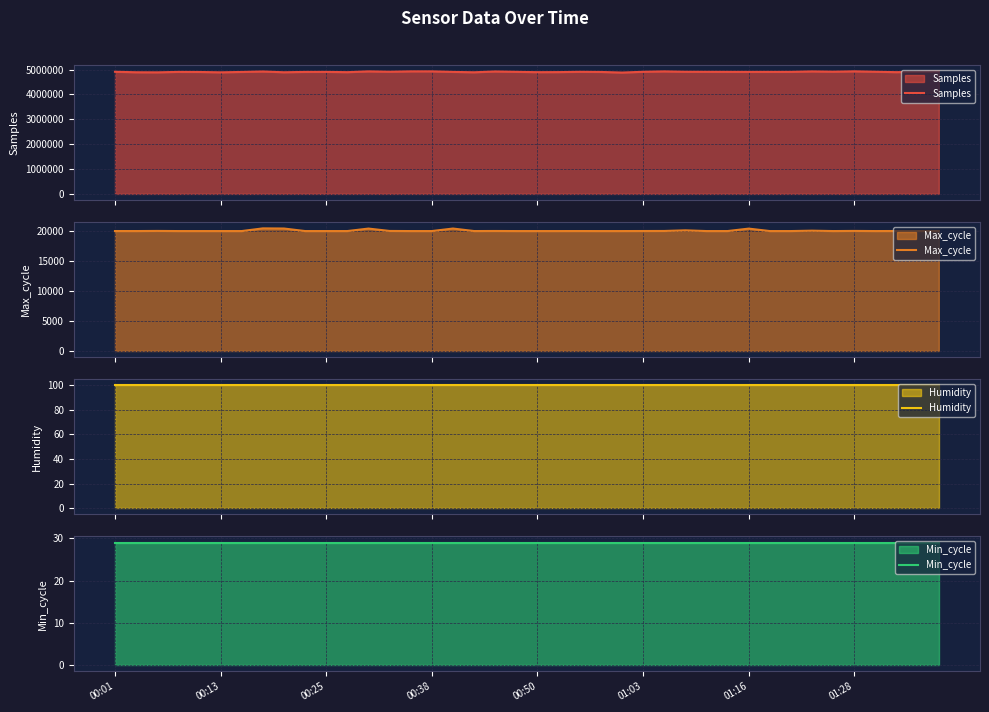

The value of Min_cycle at 34 is 51.1. True or false?

False